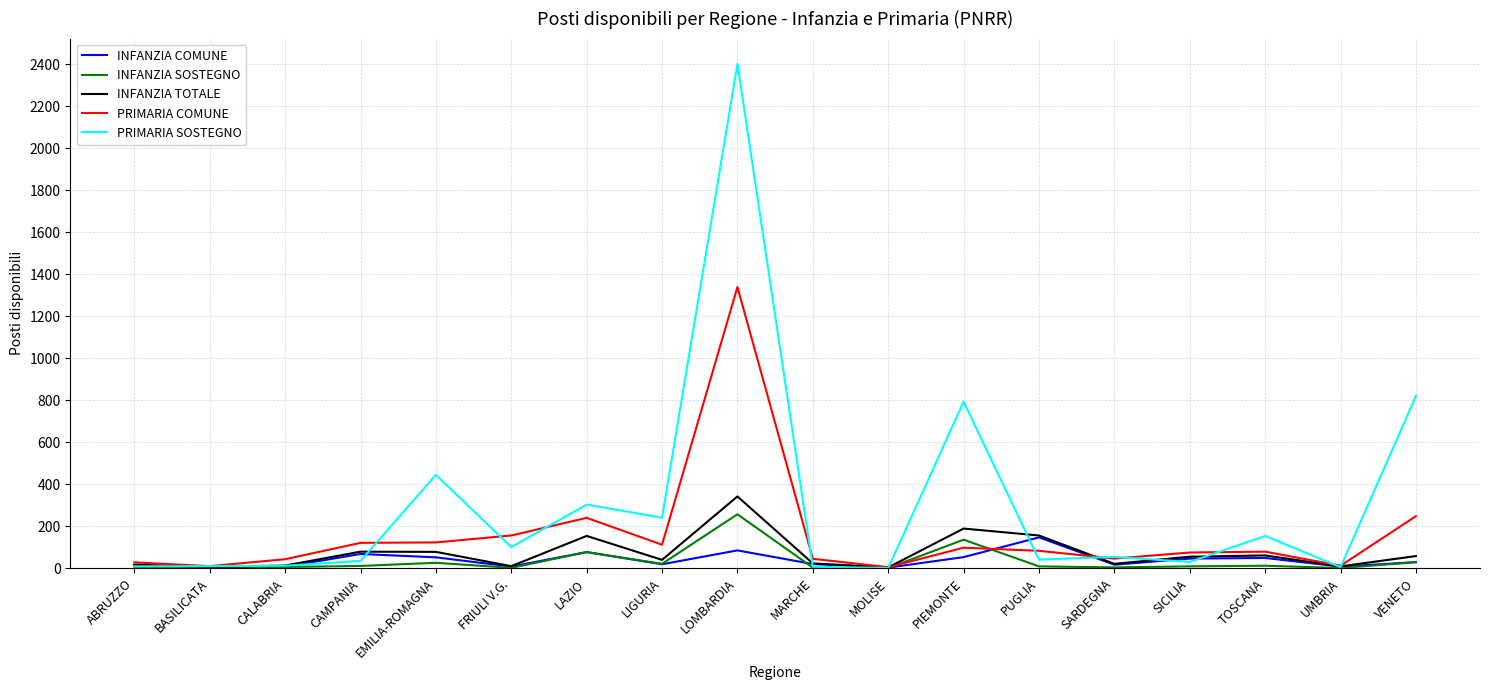

List the series in order of their peak value, highest first.

PRIMARIA SOSTEGNO, PRIMARIA COMUNE, INFANZIA TOTALE, INFANZIA SOSTEGNO, INFANZIA COMUNE